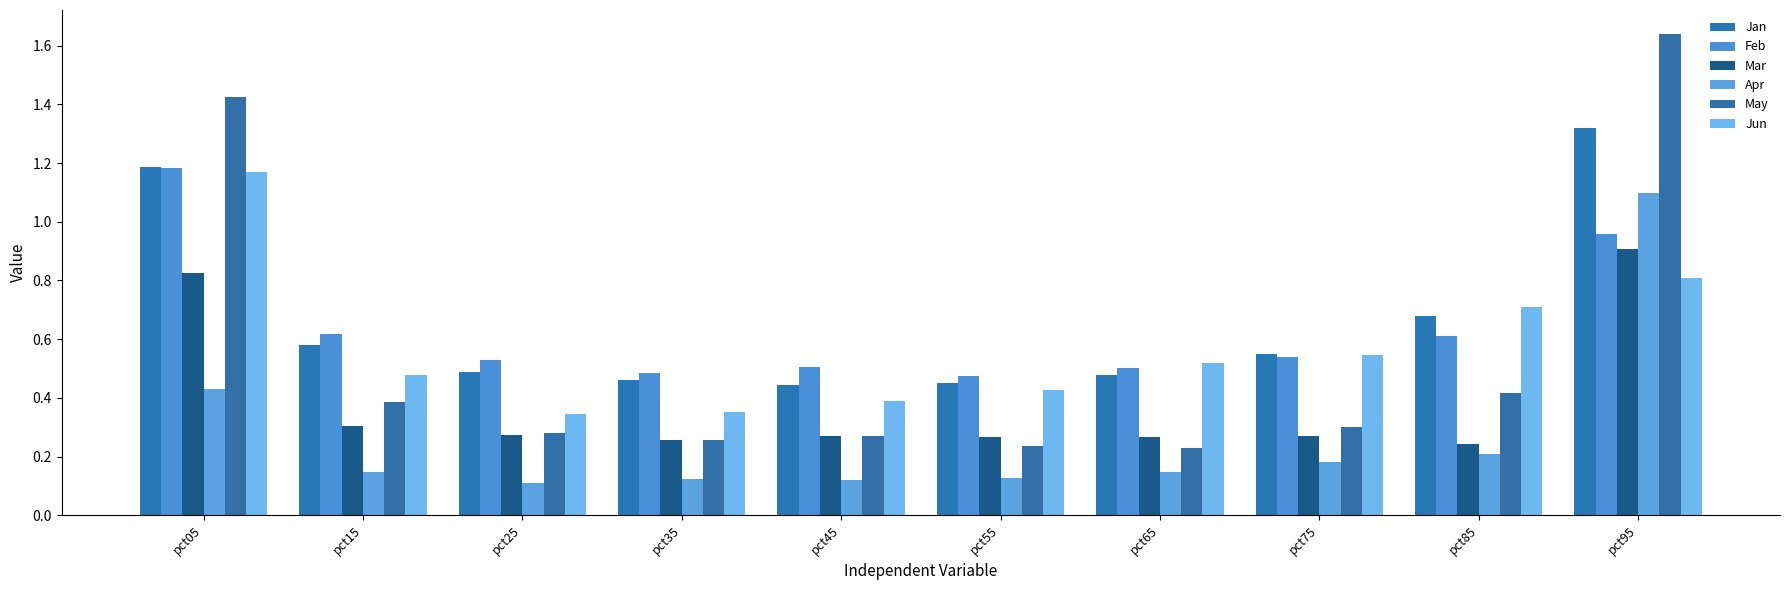

At how many categories does at least one series exceed 1?

2